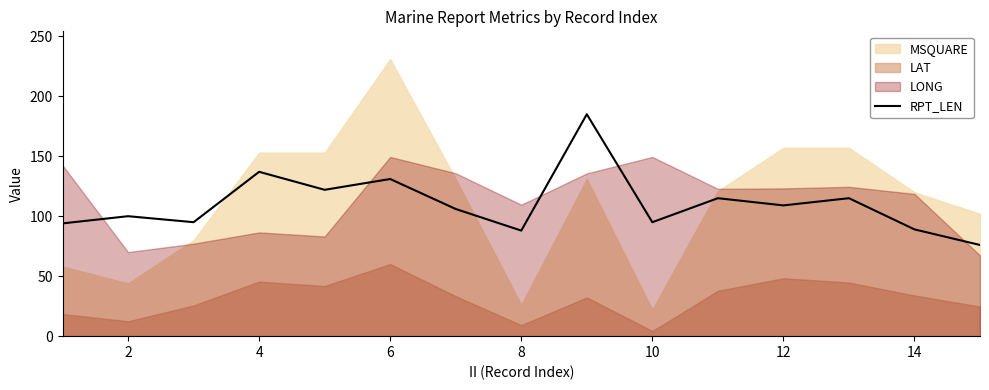

What is the maximum value for RPT_LEN?

185